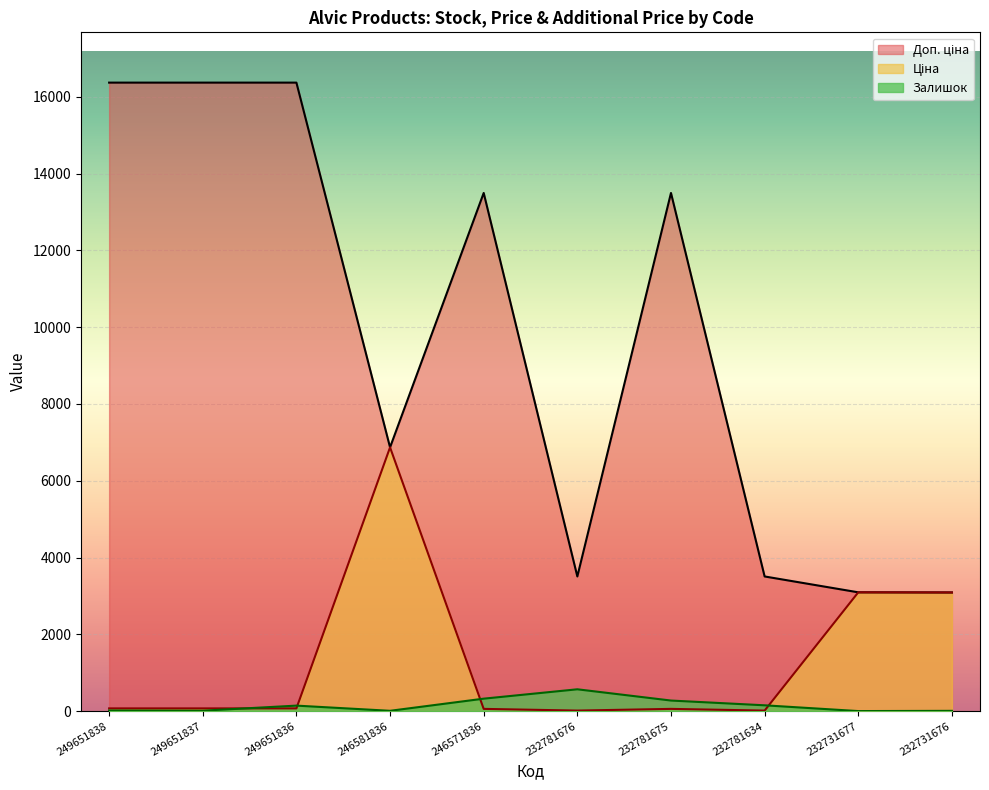

What is the maximum value shown in the chart?

16366.5